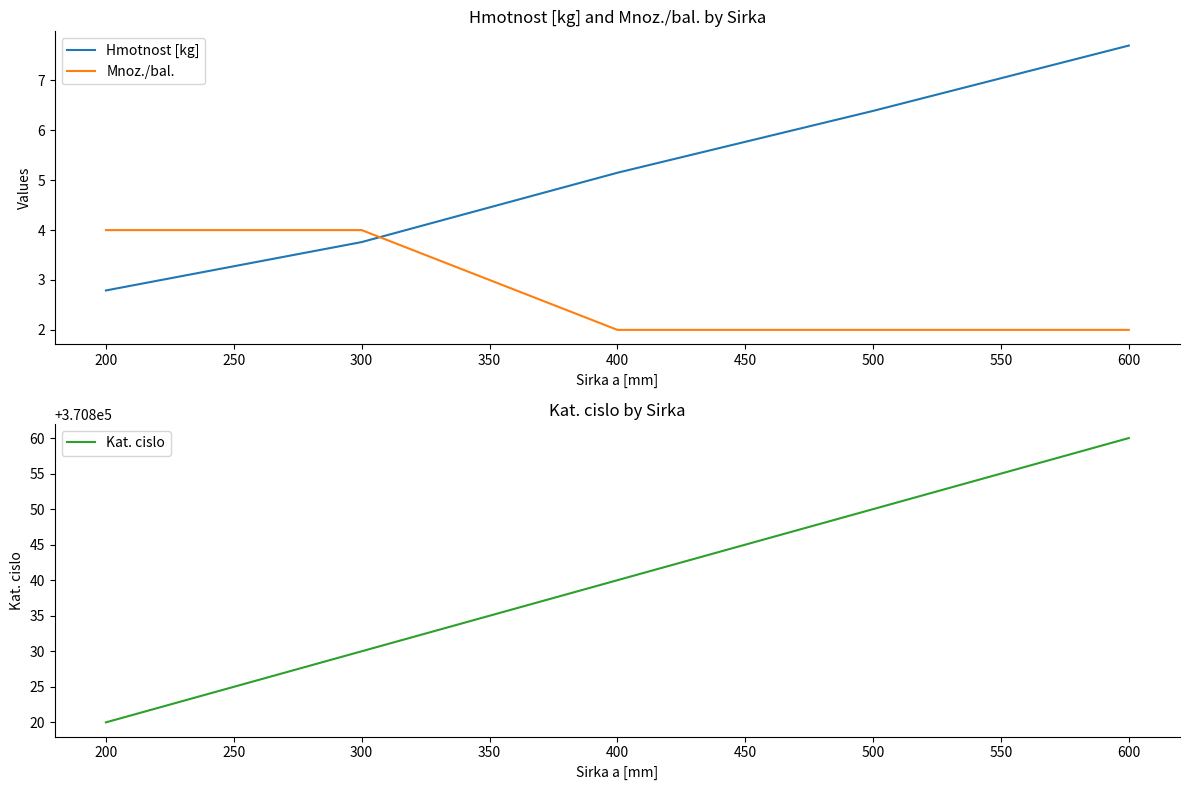

How many values in the Hmotnost [kg] series are below 5?

2